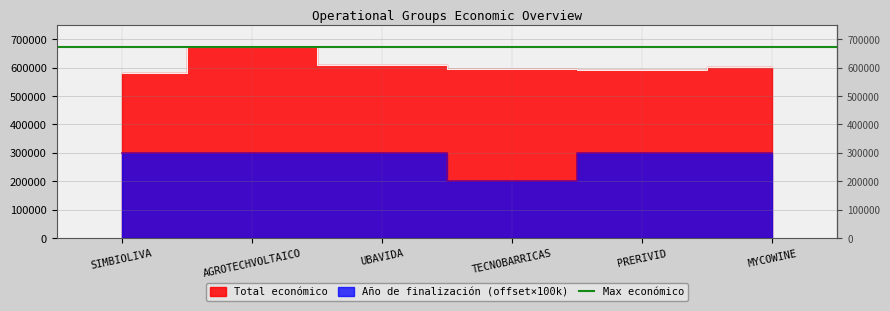

What is the sum of the Total económico values at MYCOWINE and PRERIVID?

1192026.4